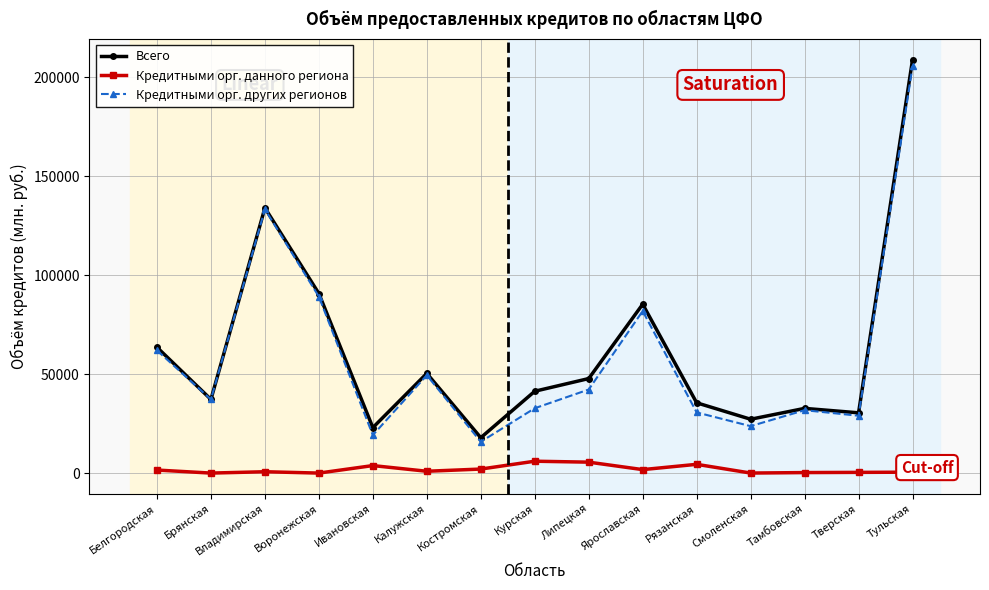

True or false: Всего and Кредитными орг. данного региона intersect in this chart.

False